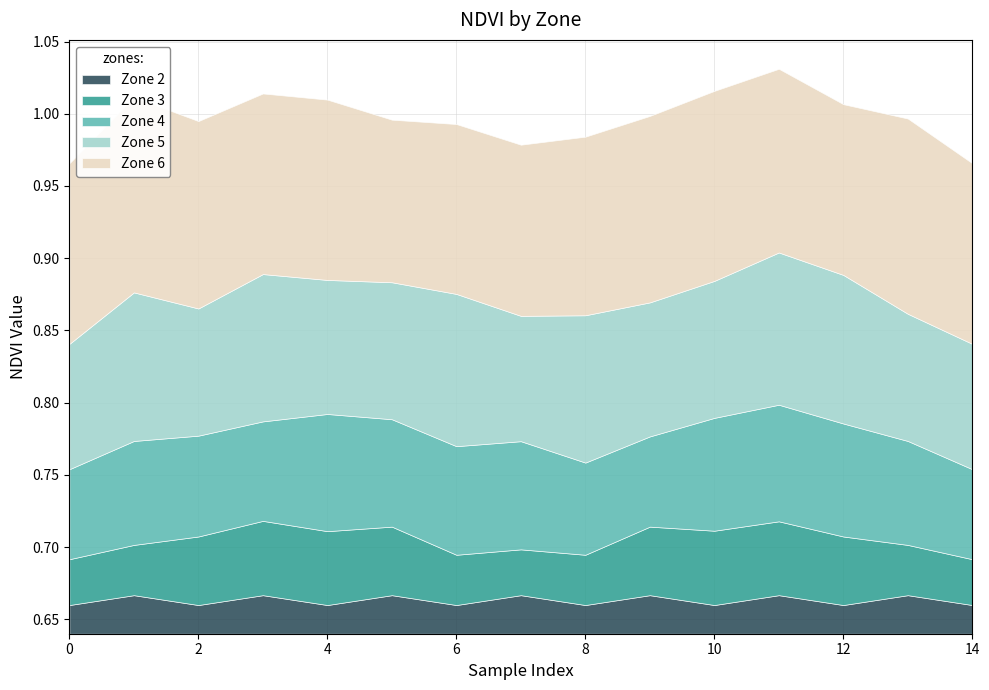

What are all the series names shown in the legend?

Zone 2, Zone 3, Zone 4, Zone 5, Zone 6